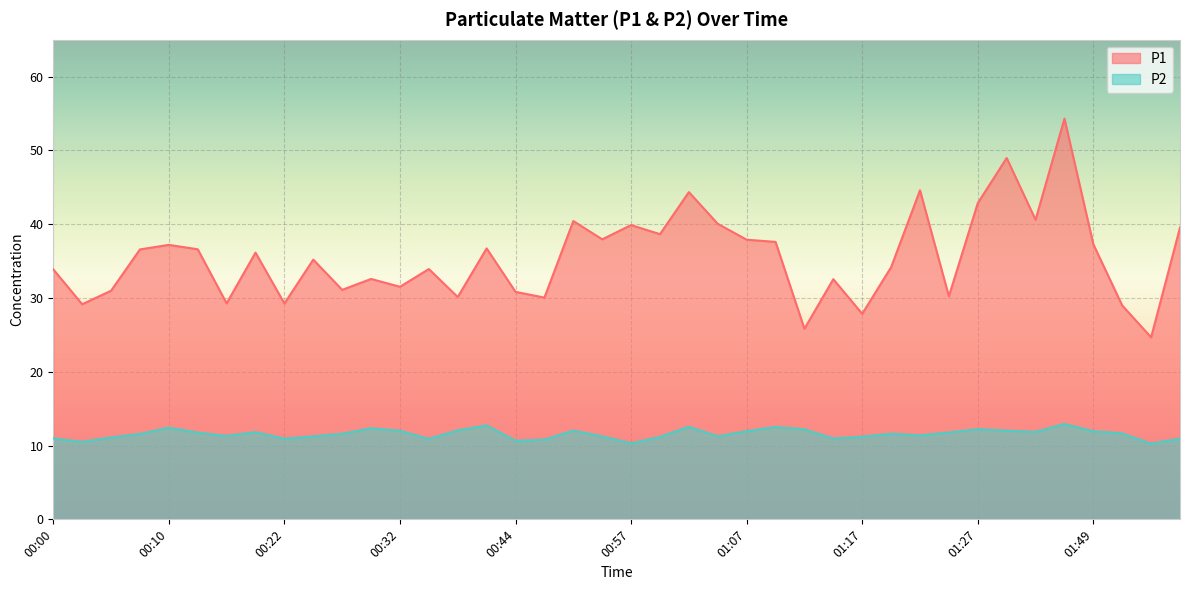

At which label does P2 first exceed 11?

00:05